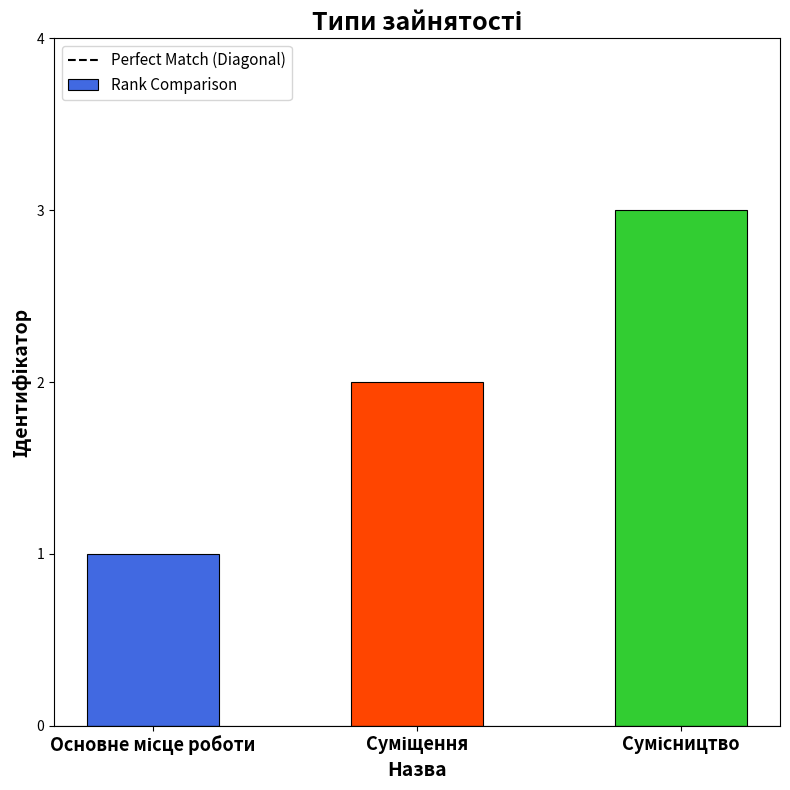

Reading right to left, what are all the values shown in this chart?

3	2	1